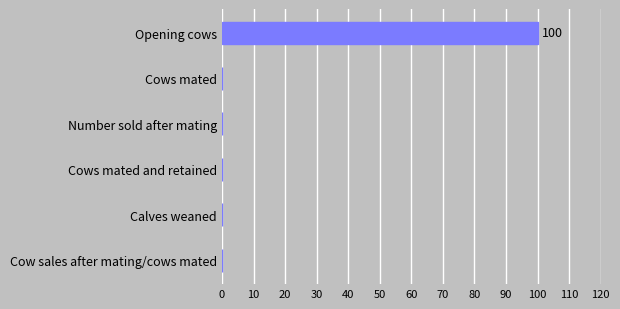

The chart shows a value of 0 at Cows mated and retained. True or false?

True